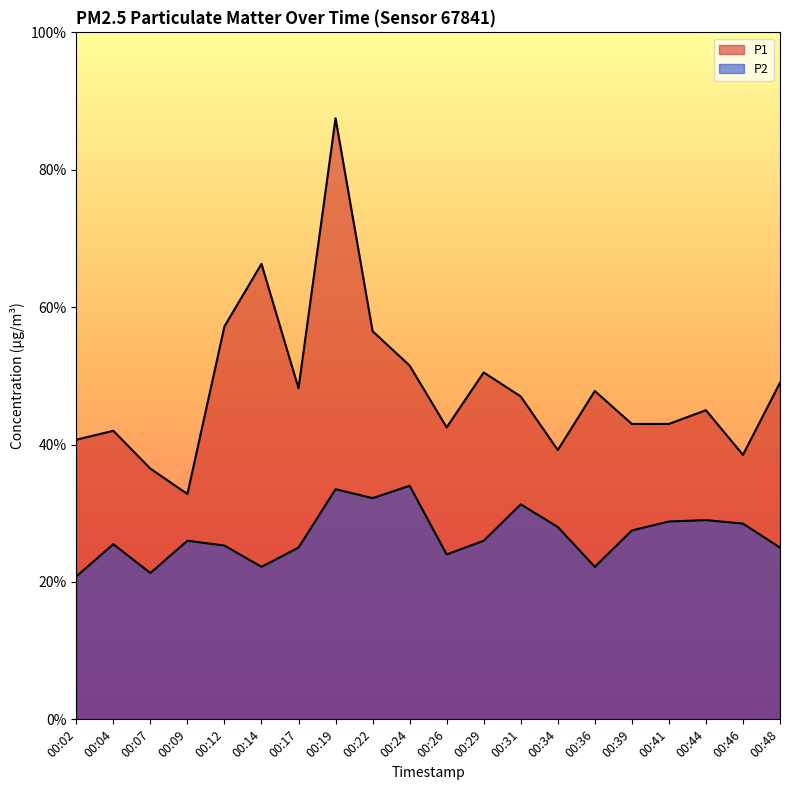

In P1, how many points are lower than both neighbors (excluding endpoints)?

5